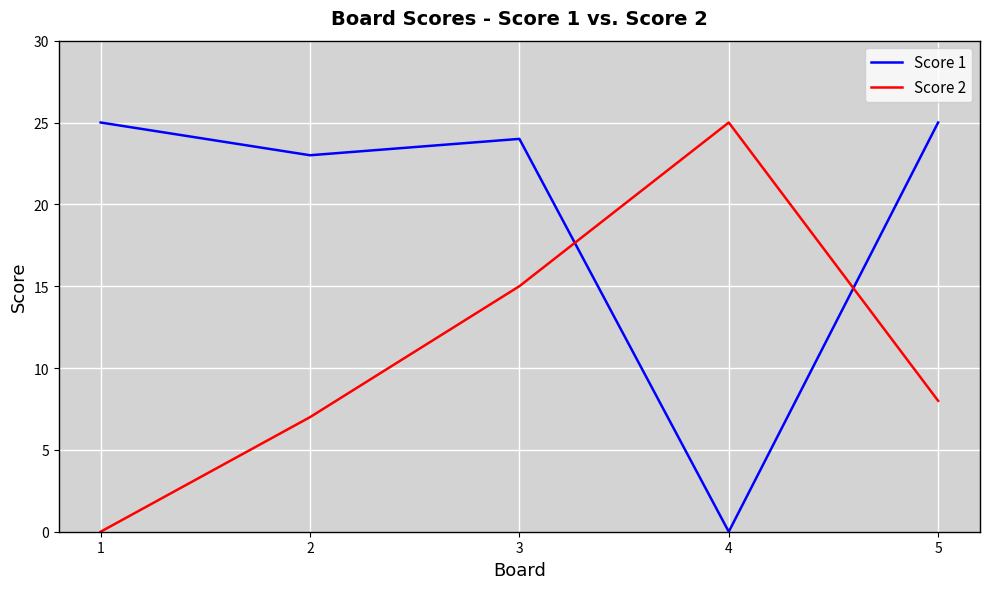

What is the total value across all series at 2?

30